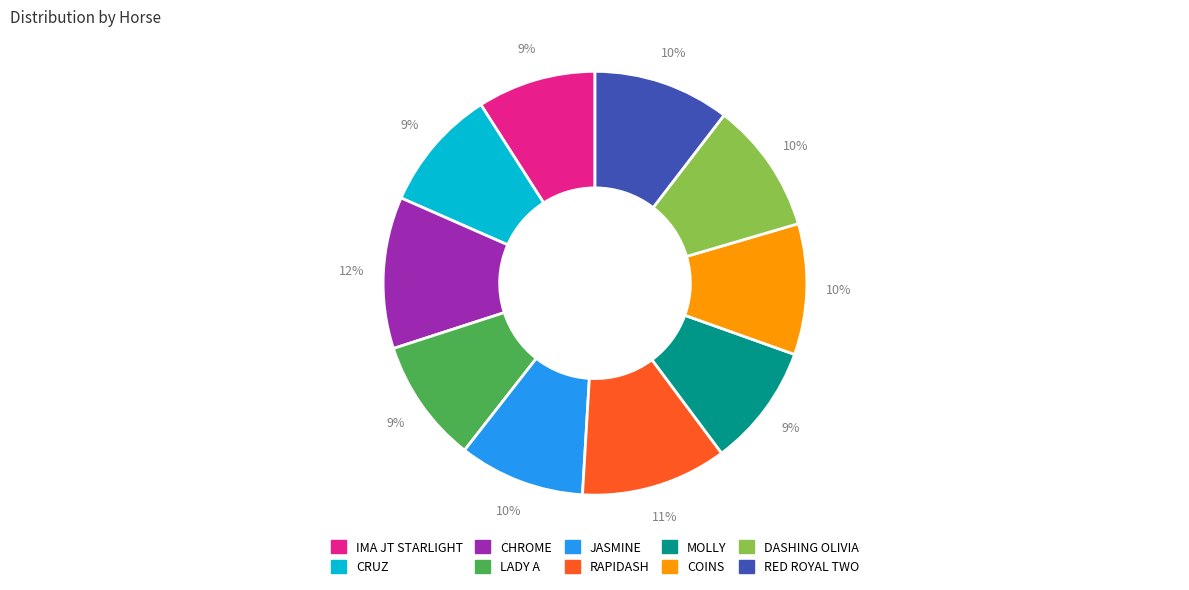

The IMA JT STARLIGHT slice represents 9% of the pie. True or false?

True